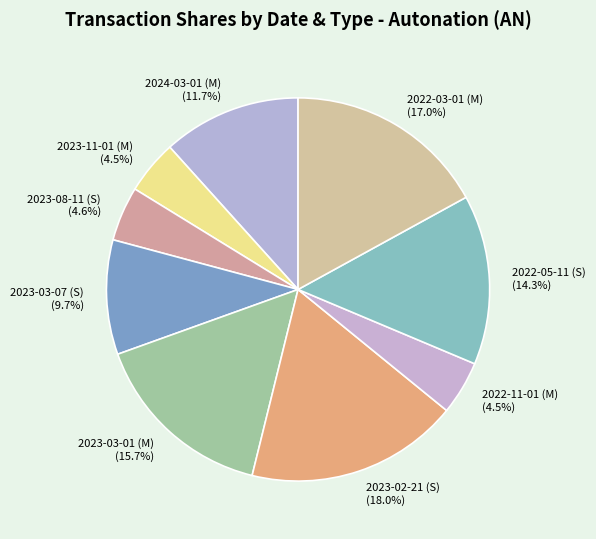

To the nearest percent, what is the difference between the 2023-08-11 (S) and 2023-03-07 (S) slice percentages?

5%